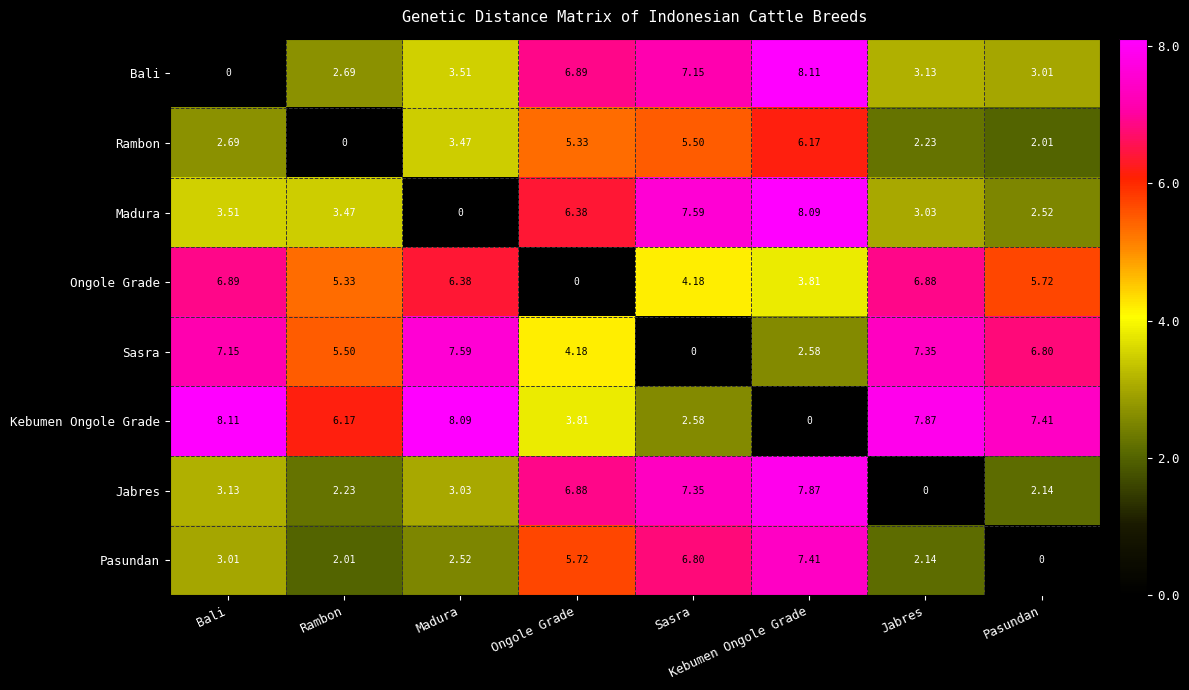

Where does the Ongole Grade series first go above 5?

Bali